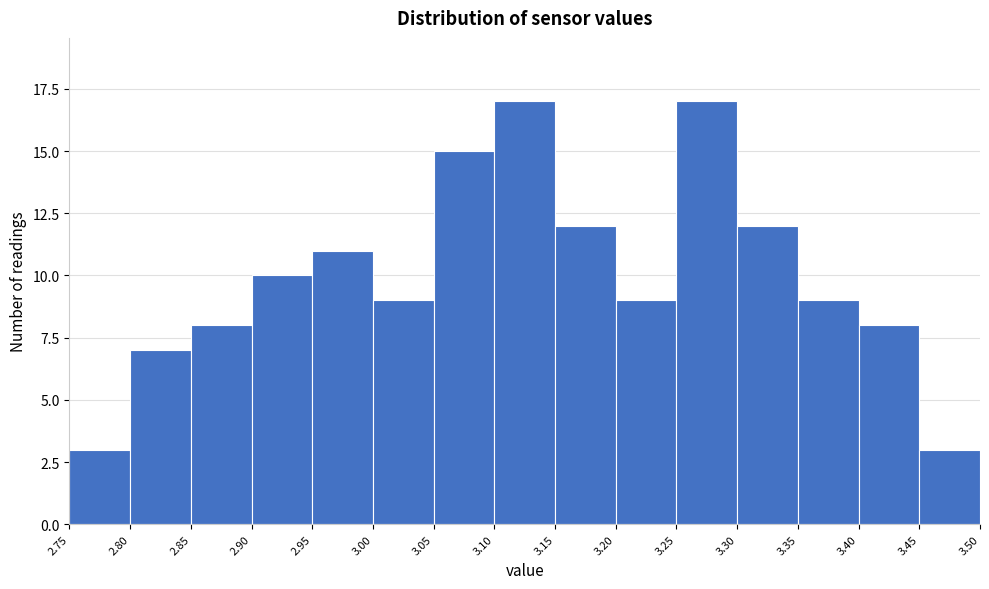

How tall is the bar that spans 2.85 to 2.90 on the x-axis? The values are not printed on the chart, so give them approximately, as read against the axis.

8